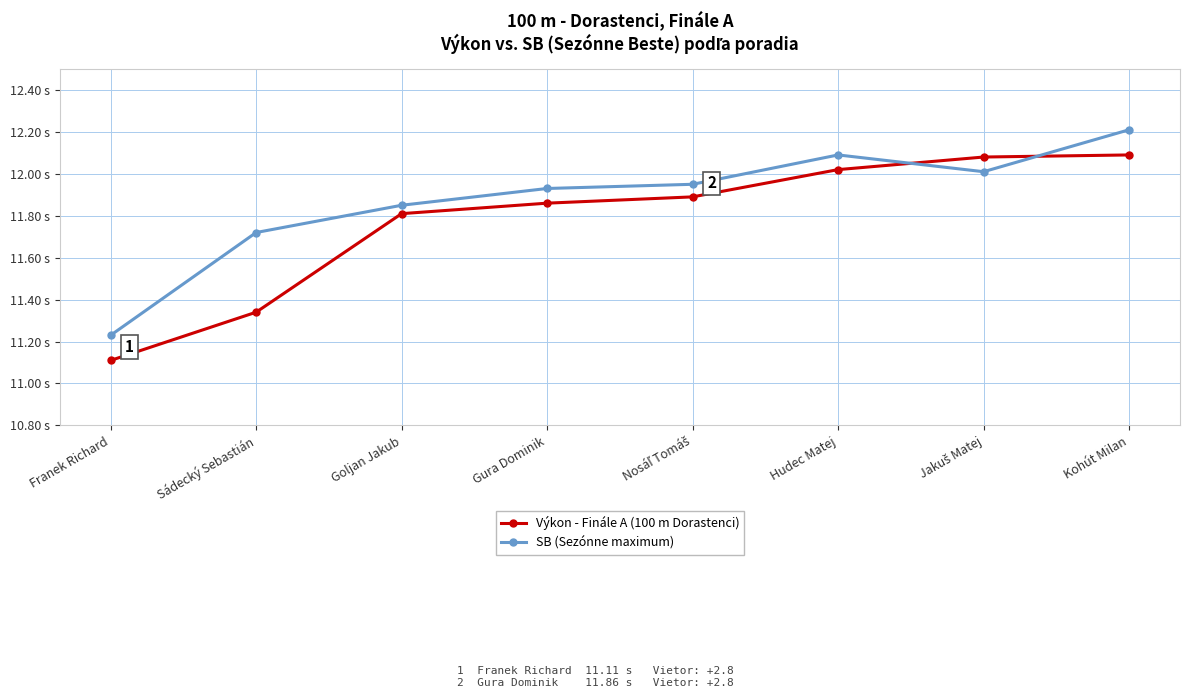

At which category does SB (Sezónne maximum) reach its first local peak?

Hudec Matej